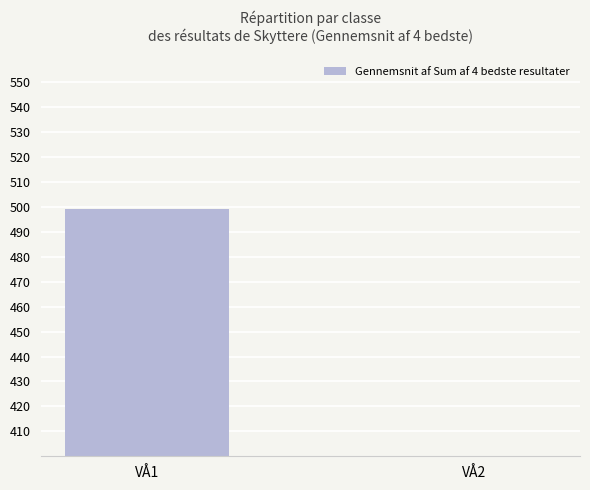

Does the chart contain any negative values?

No